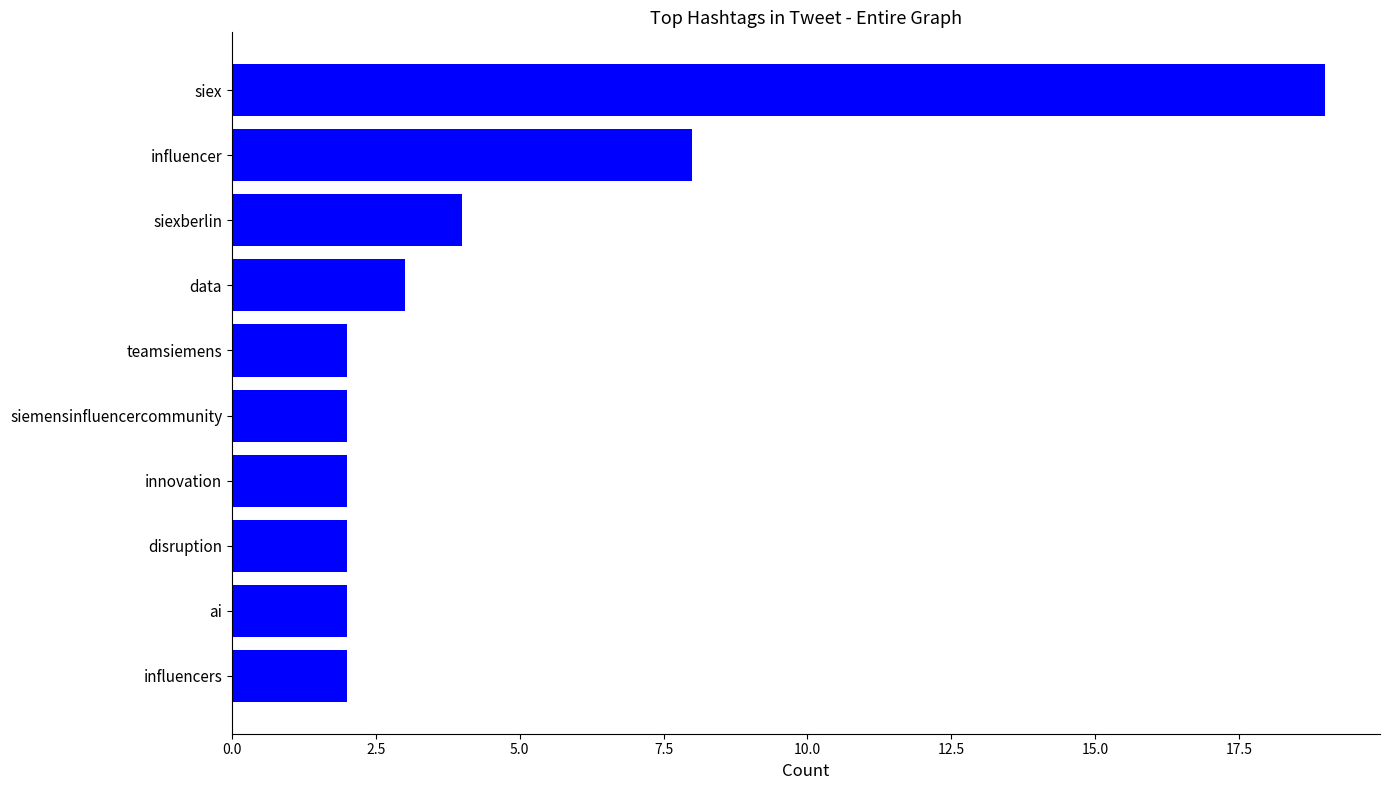

Reading bottom to top, what are all the values shown in this chart?

2	2	2	2	2	2	3	4	8	19